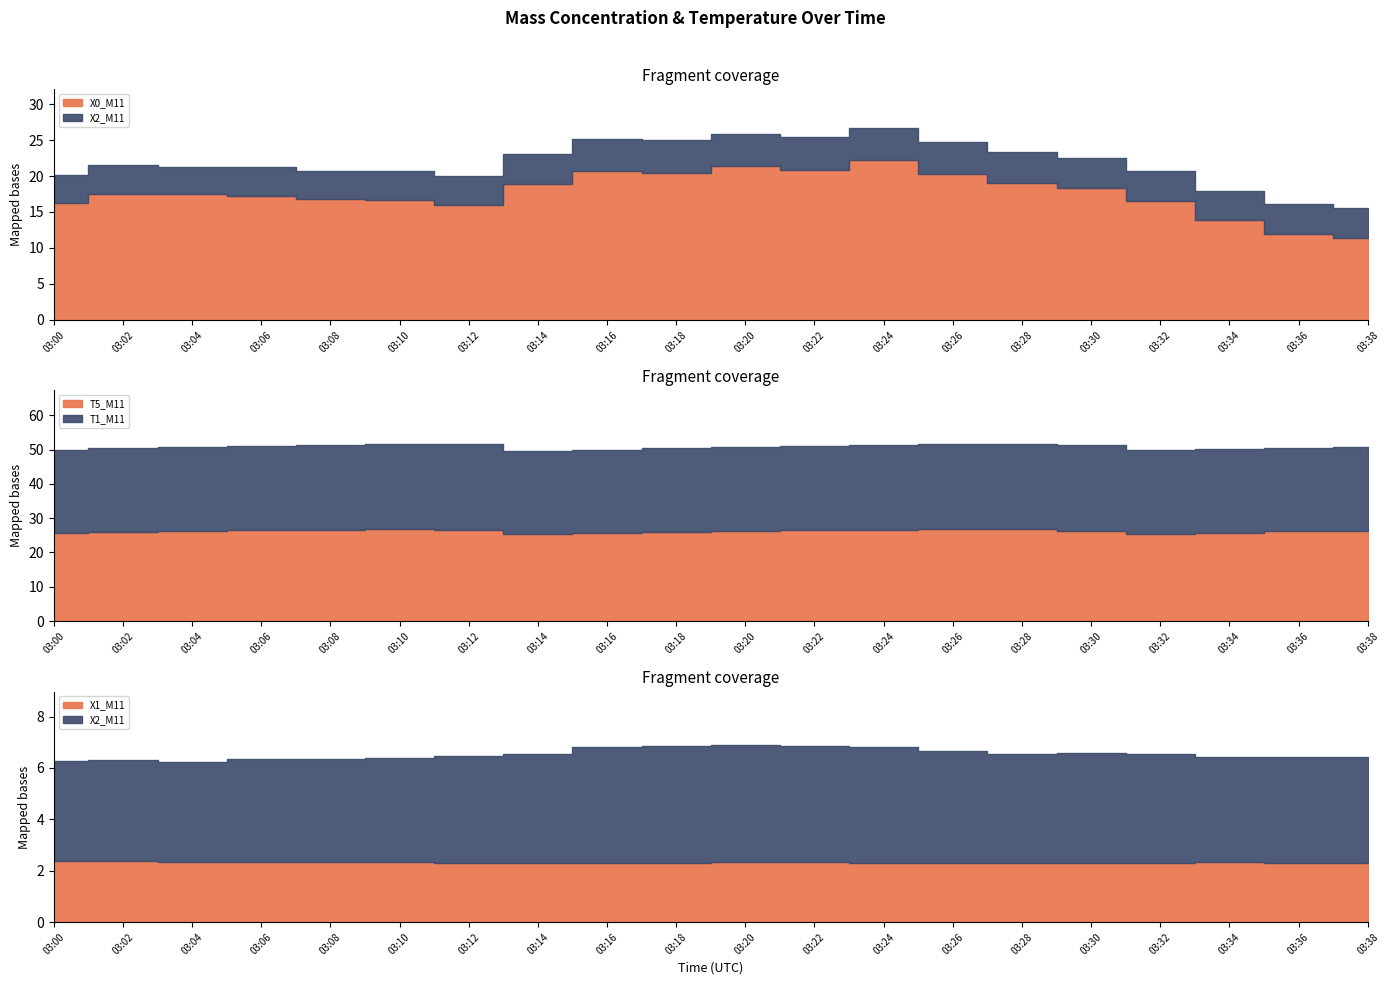

Which series changed the most between 03:00 and 03:24?

X0_M11